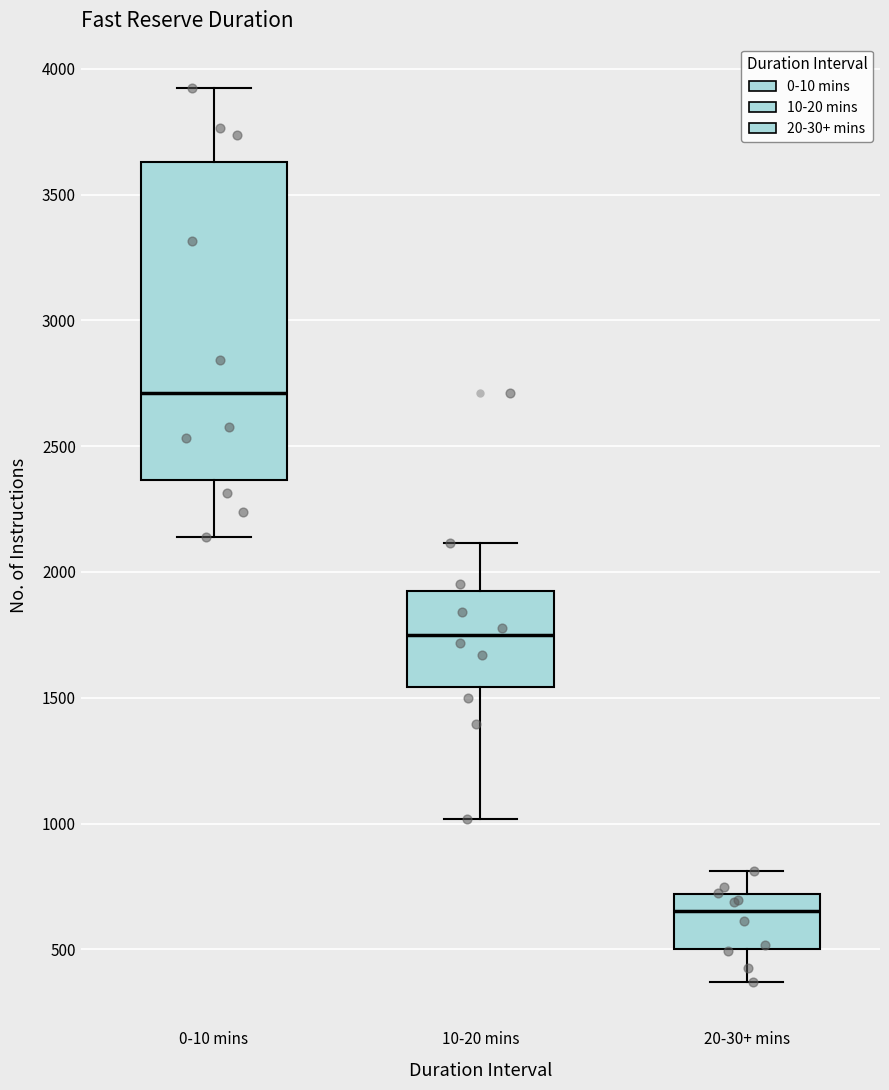

Reading left to right, transcribe this box plot: for each box, give where its median line is, the range the box spans, and where its two whiskers end, as read against the y-axis. The values are not printed on the chart, so give them approximately, as read against the axis.

0-10 mins: median 2700, box 2350 to 3650, whiskers 2150 to 3900
10-20 mins: median 1750, box 1550 to 1900, whiskers 1000 to 2100
20-30+ mins: median 650, box 500 to 700, whiskers 350 to 800